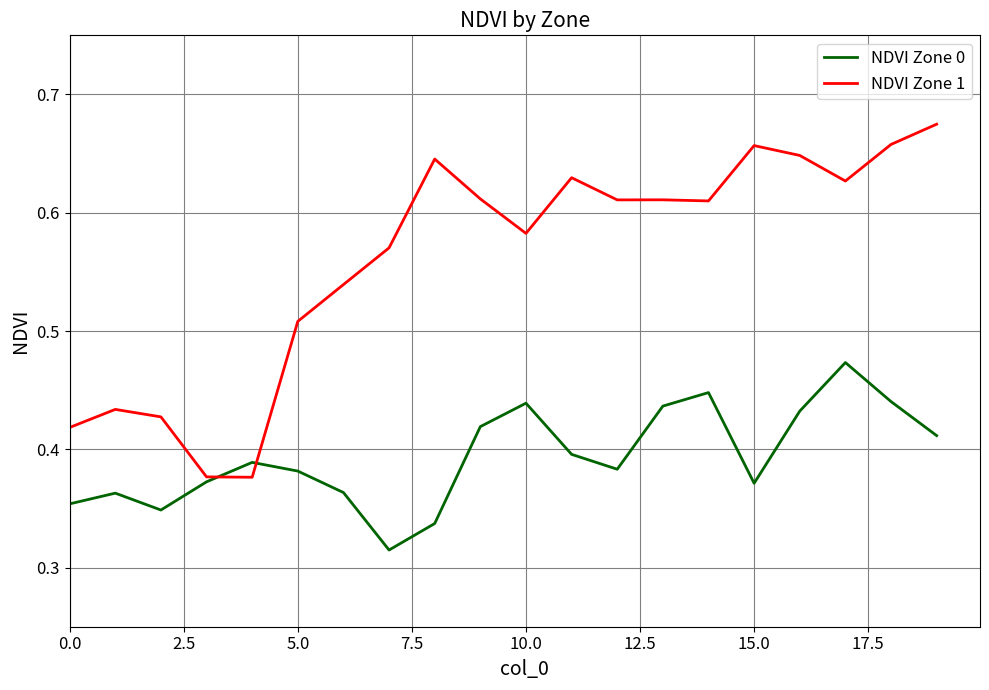

Which series has the largest total across all categories?

NDVI Zone 1